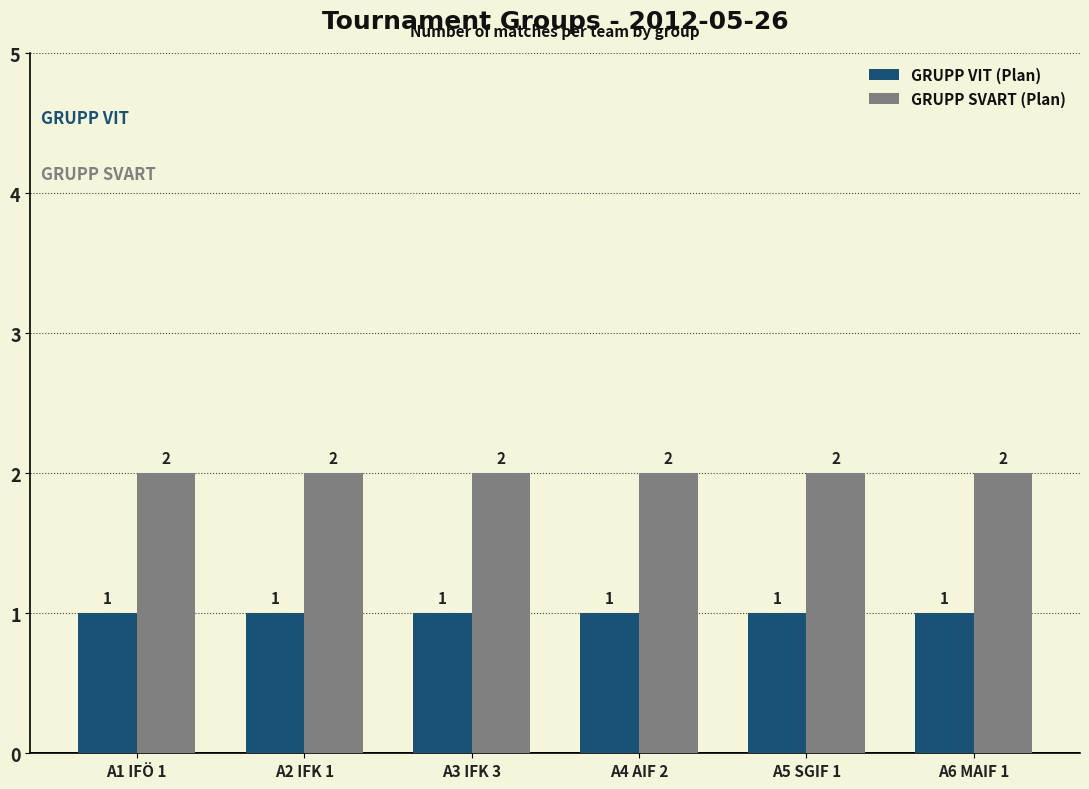

Which series has the largest total across all categories?

GRUPP SVART (Plan)